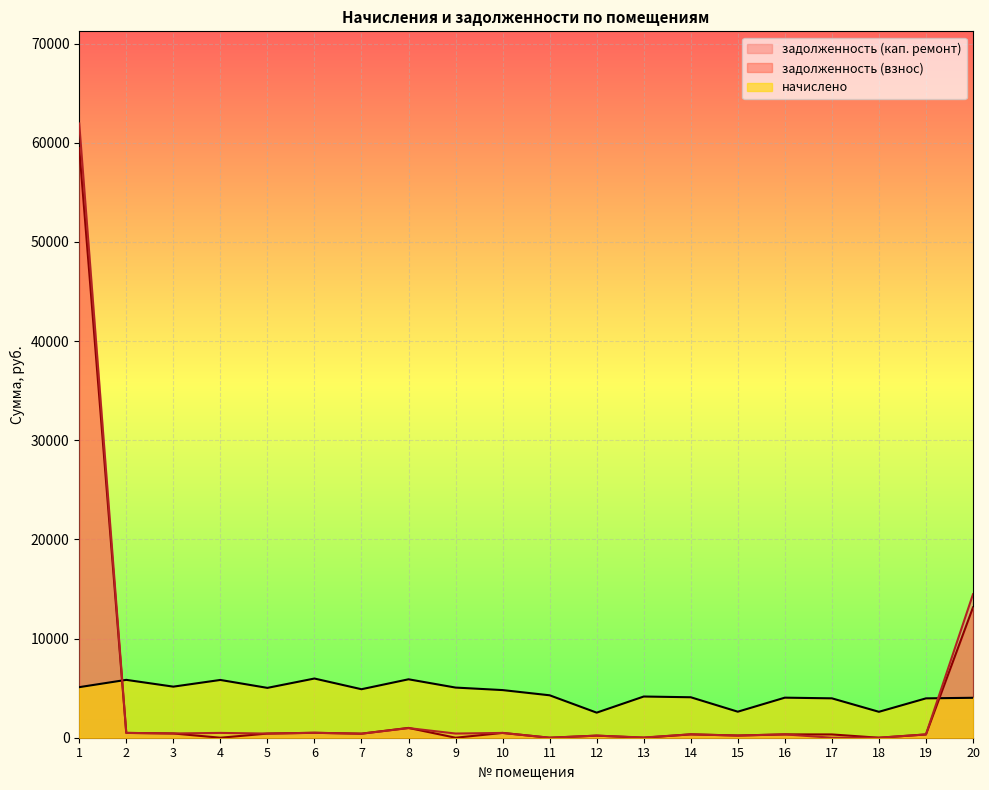

What is the difference between the highest and lowest values at 13?

4154.3